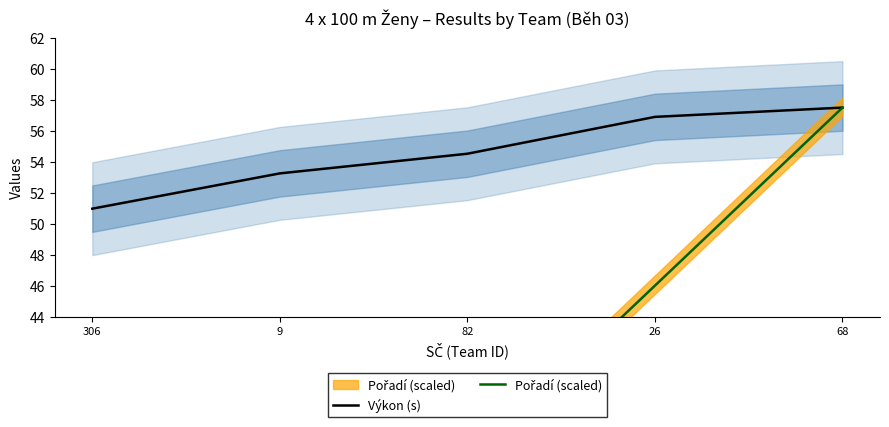

True or false: Pořadí (scaled) and Výkon (s) cross at least once.

False